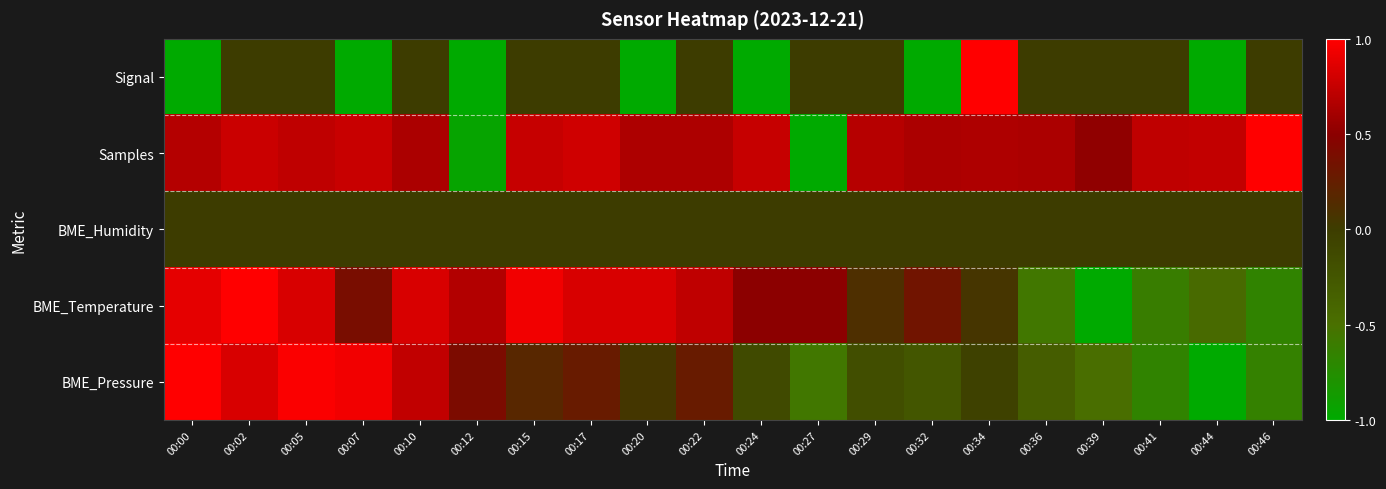

What is the total value across all series at 00:27?

-1.1